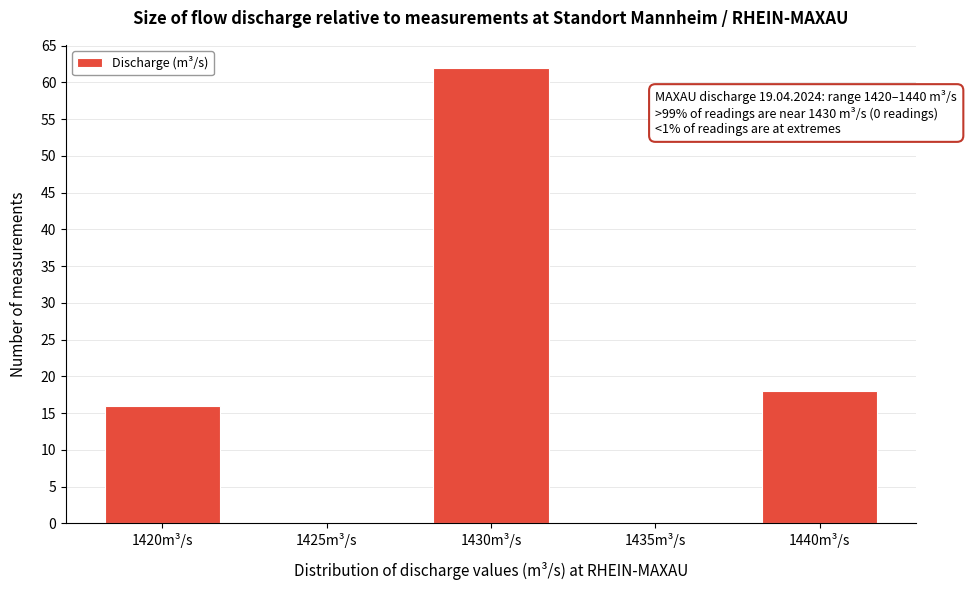

Reading right to left, transcribe all the data shown in this chart.

1440m³/s=18	1435m³/s=0	1430m³/s=62	1425m³/s=0	1420m³/s=16